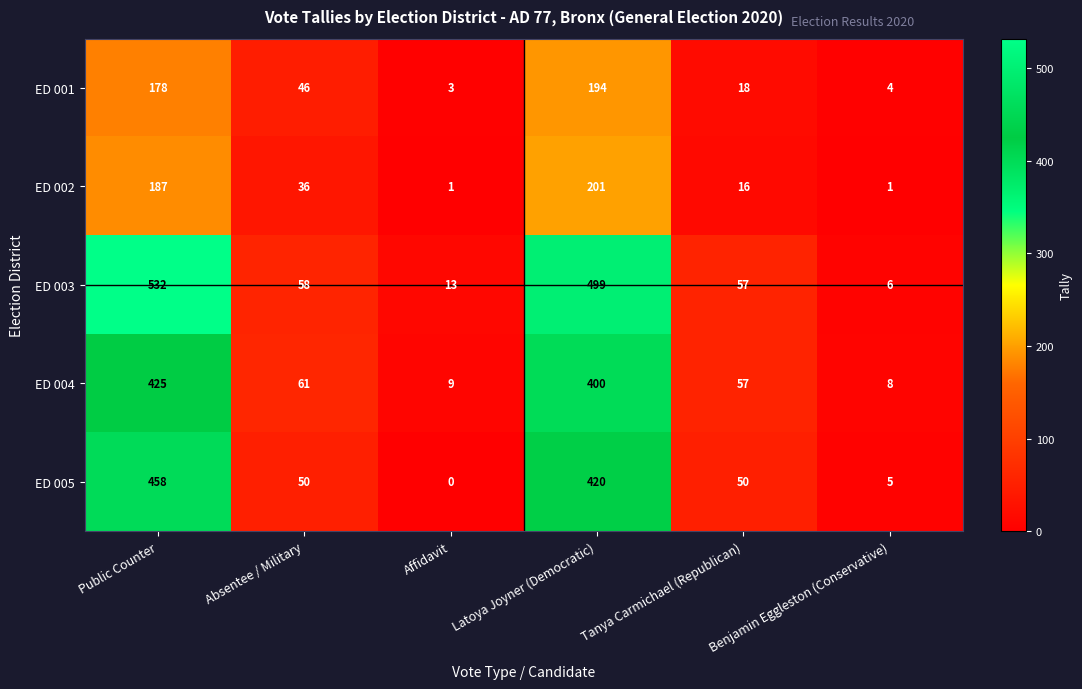

What is the difference between the ED 002 values at Benjamin Eggleston (Conservative) and Public Counter?

186